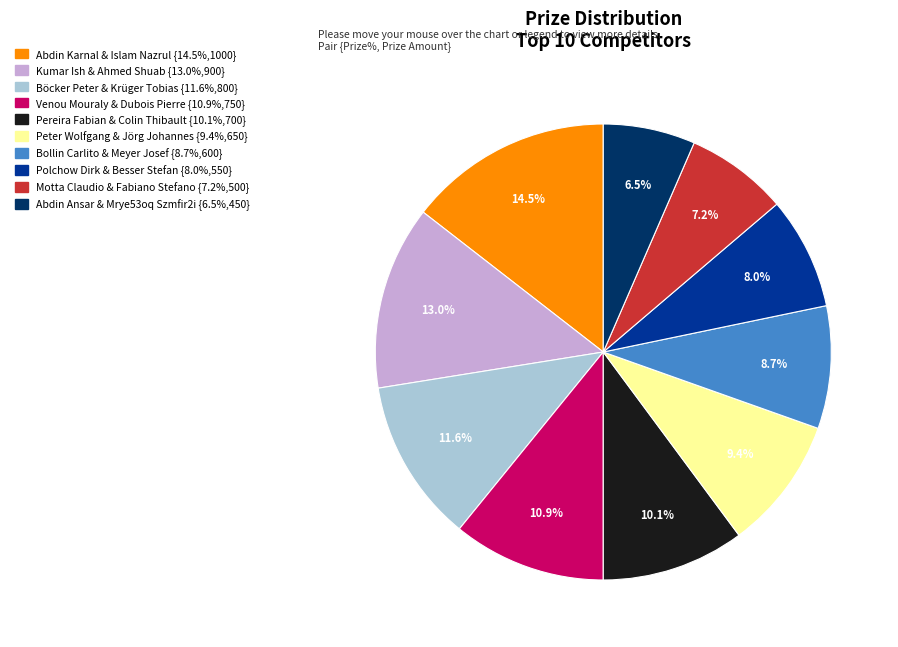

To the nearest percent, what is the difference between the largest and smallest slice percentages?

8%